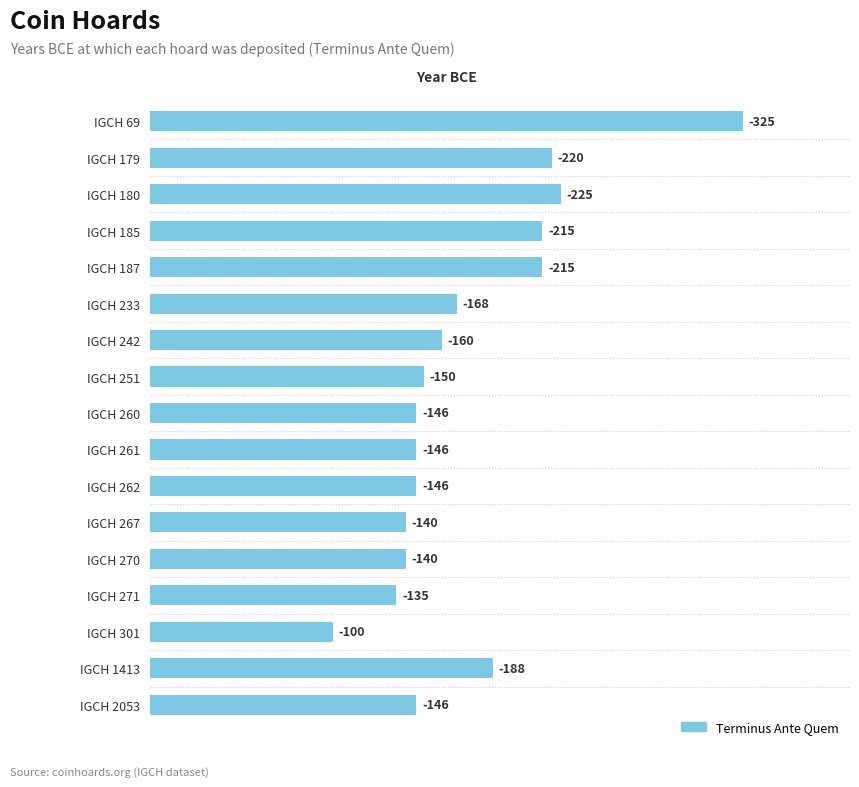

What is the sum of all values?

2965